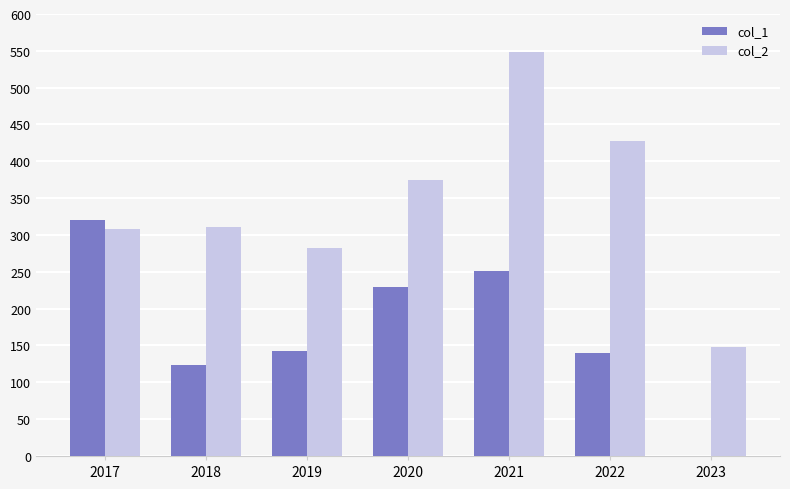

What is the greatest value displayed?

549